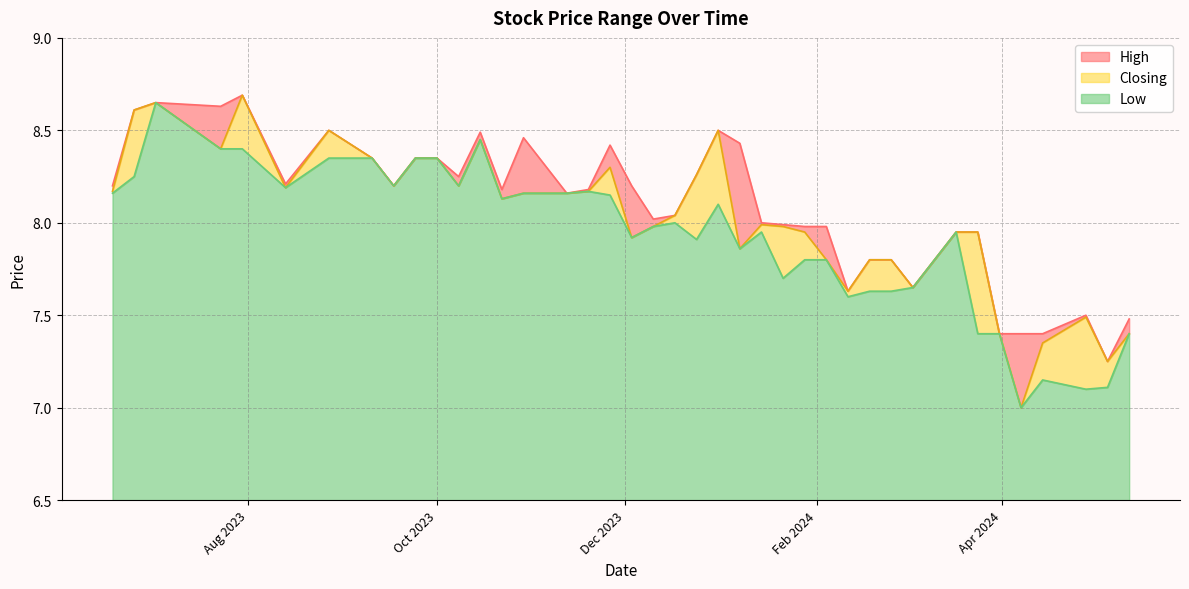

True or false: High and Low cross at least once.

False